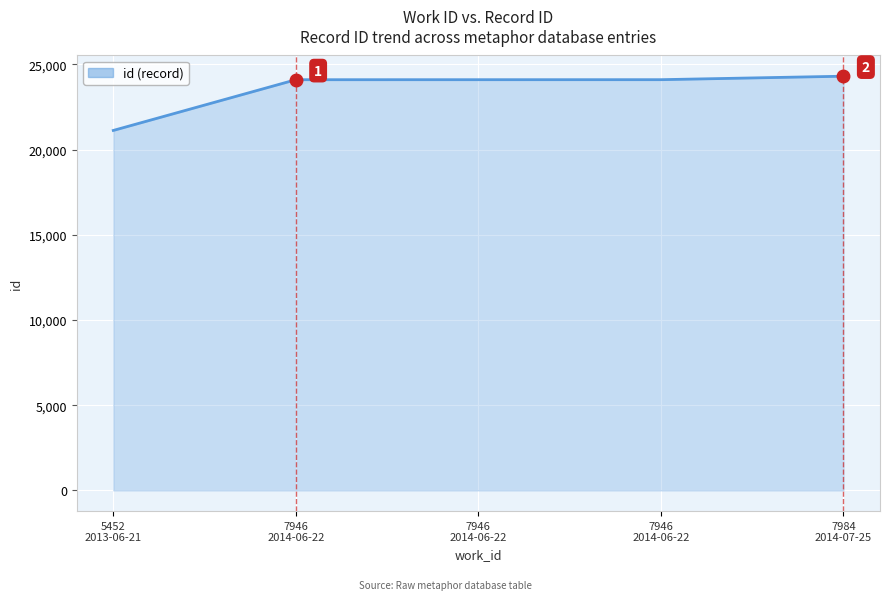

How many categories are shown in the chart?

5